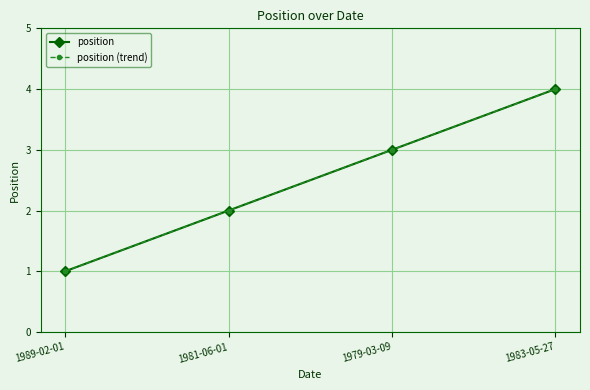

Is this an area chart (filled region under the line)?

No